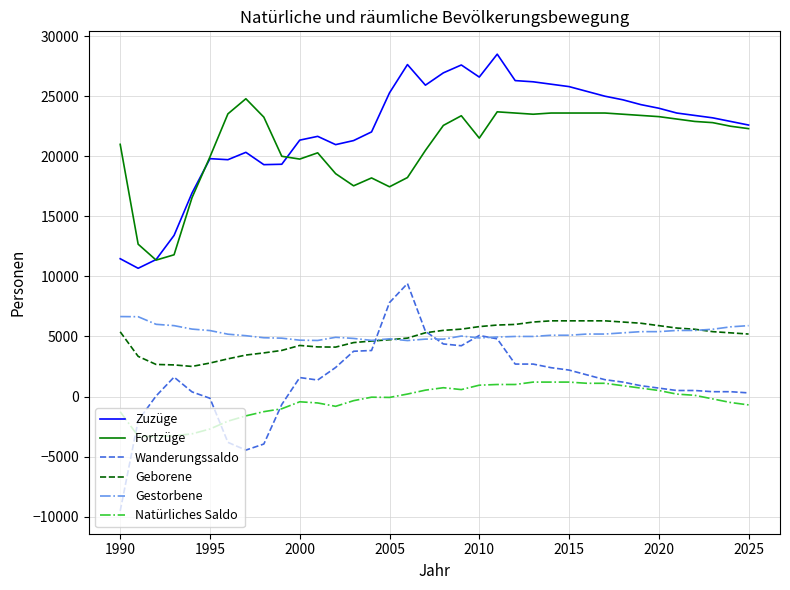

What is the maximum value shown in the chart?

28500